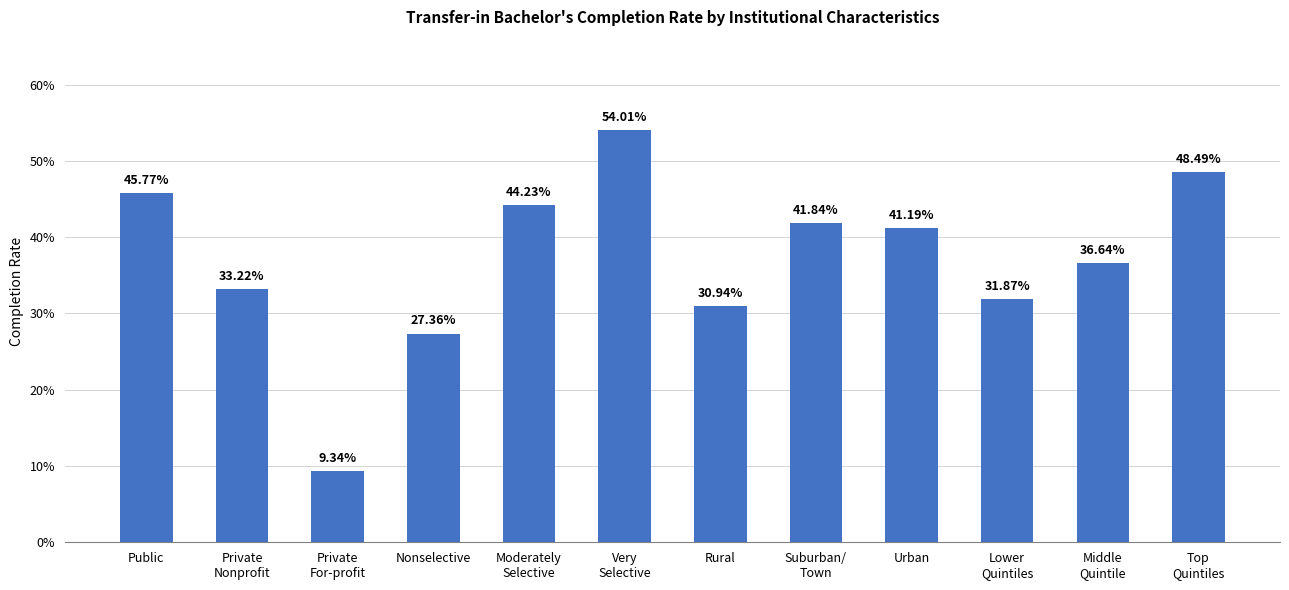

Rank the categories by value from highest to lowest.

Very
Selective, Top
Quintiles, Public, Moderately
Selective, Suburban/
Town, Urban, Middle
Quintile, Private
Nonprofit, Lower
Quintiles, Rural, Nonselective, Private
For-profit